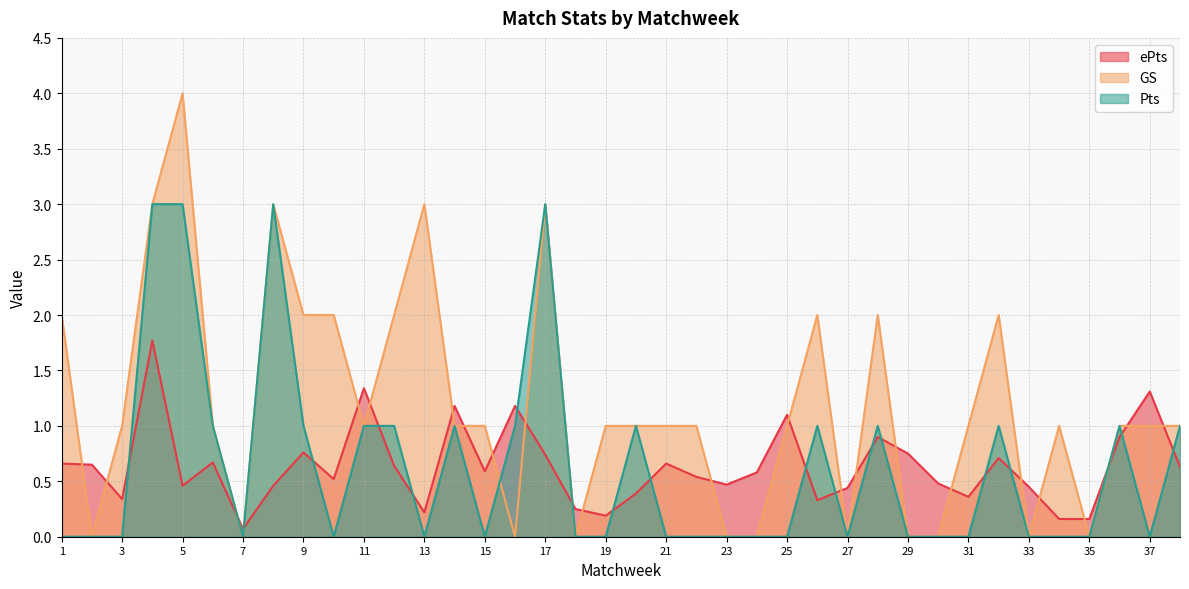

What is the maximum value for Pts?

3.0